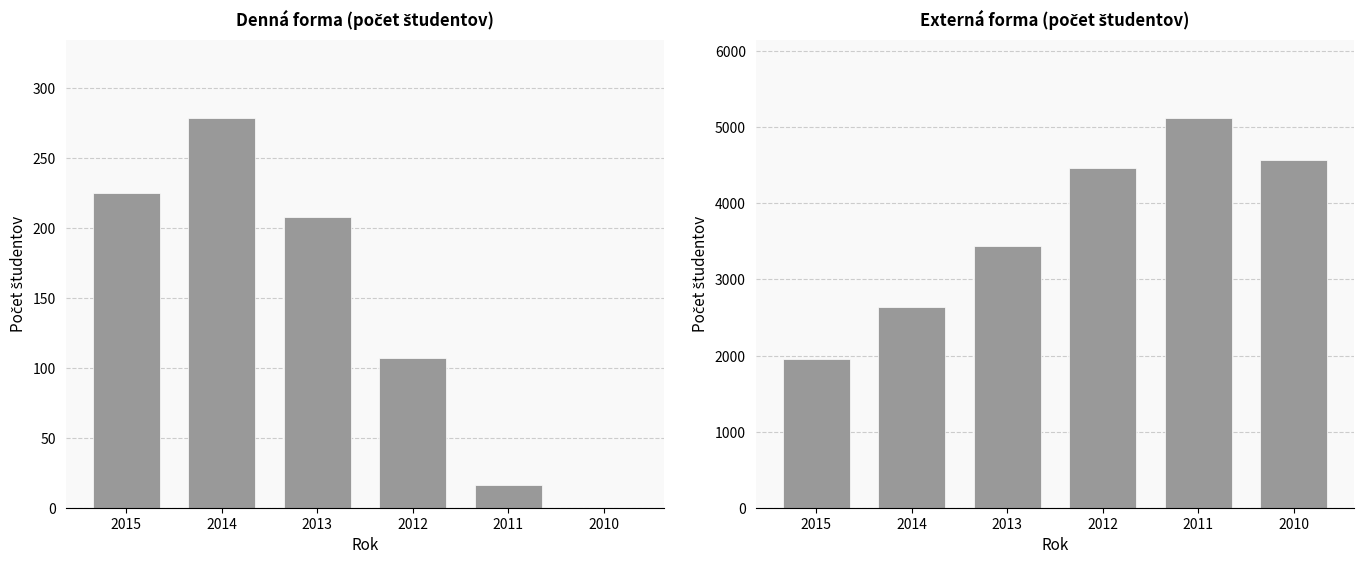

How many categories are shown in the chart?

6